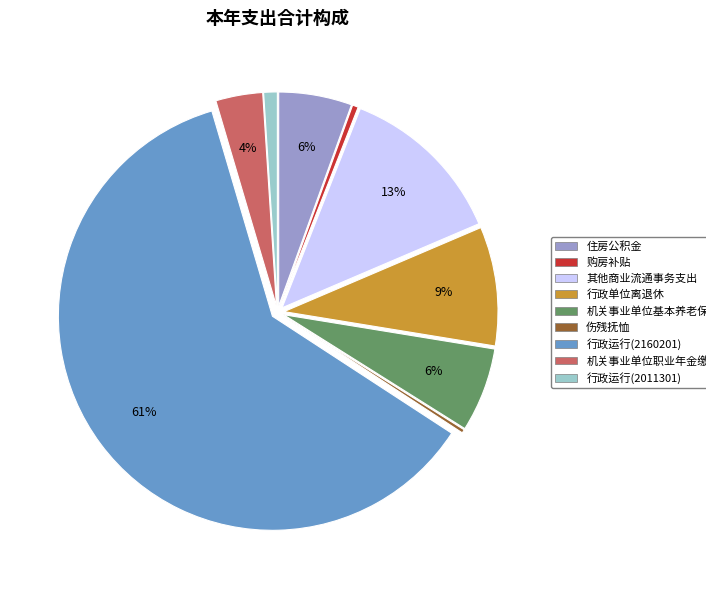

Is the sum of 行政运行(2160201) and 机关事业单位职业年金缴费支出 greater than half?

Yes